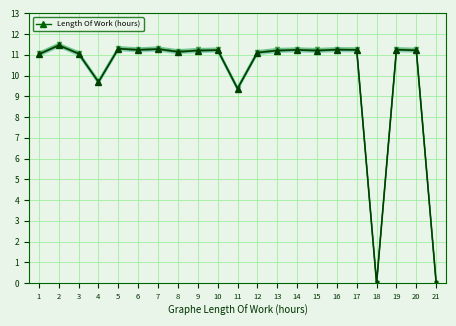

Which category has the lowest value across all series?

18